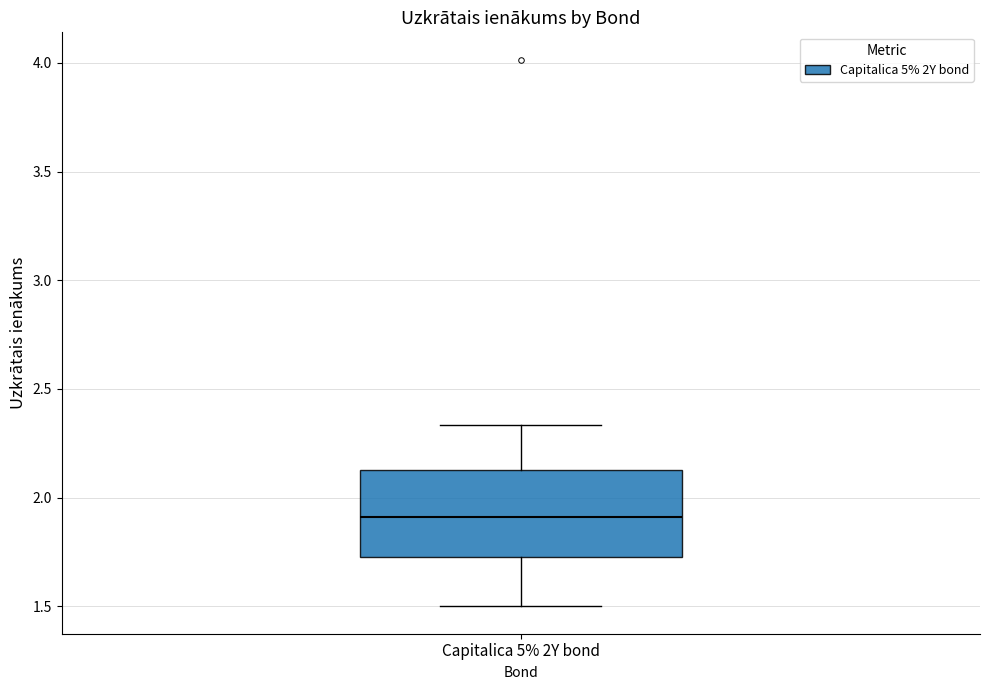

Transcribe this box plot: give where the median line is, the range the box spans, and where the two whiskers end, as read against the y-axis. The values are not printed on the chart, so give them approximately, as read against the axis.

median 1.90, box 1.75 to 2.15, whiskers 1.50 to 2.35